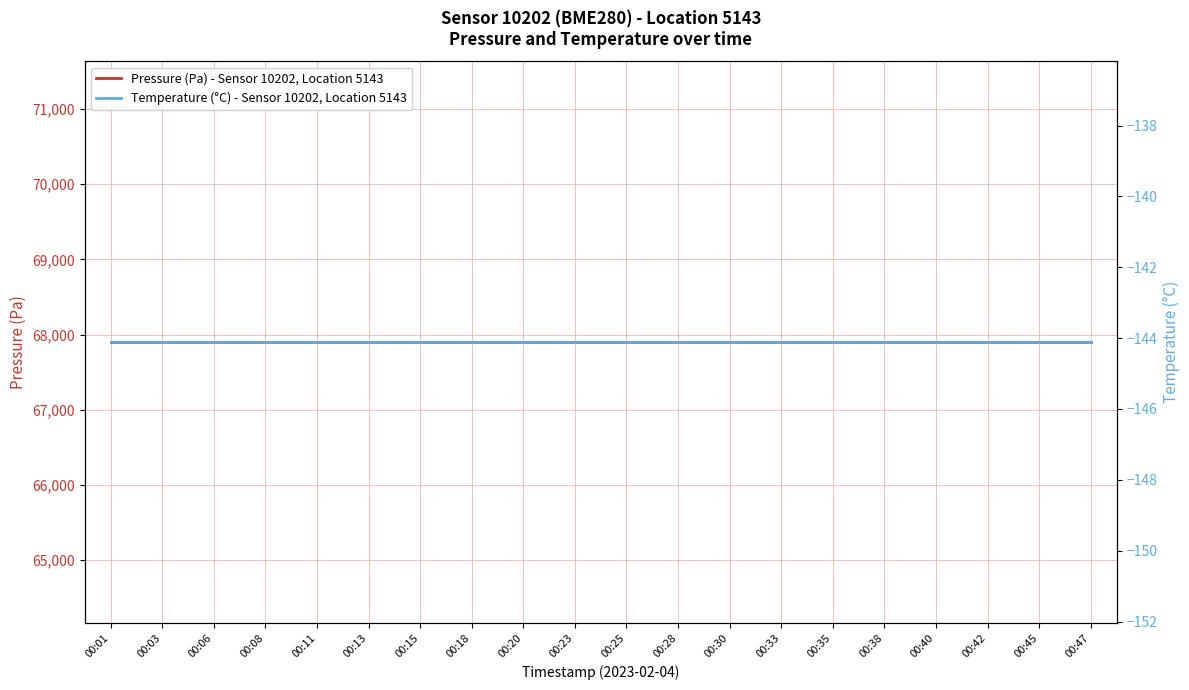

At which category is the sum across all series the highest?

00:01